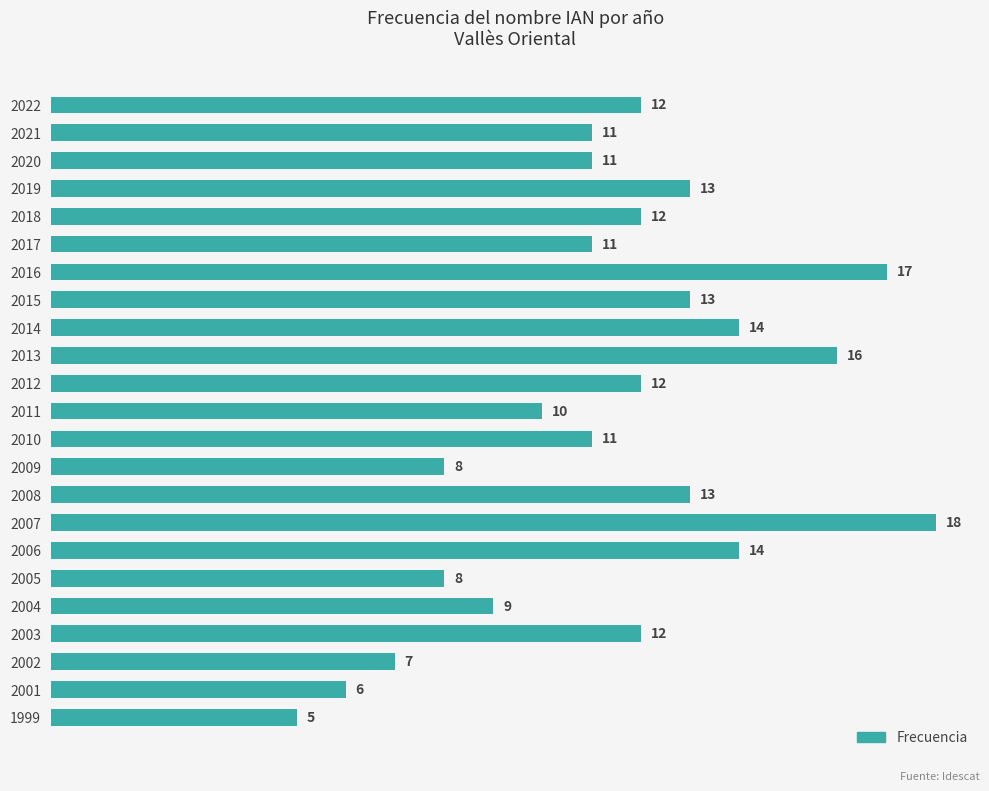

Reading bottom to top, extract all data points from this chart.

1999=5	2001=6	2002=7	2003=12	2004=9	2005=8	2006=14	2007=18	2008=13	2009=8	2010=11	2011=10	2012=12	2013=16	2014=14	2015=13	2016=17	2017=11	2018=12	2019=13	2020=11	2021=11	2022=12